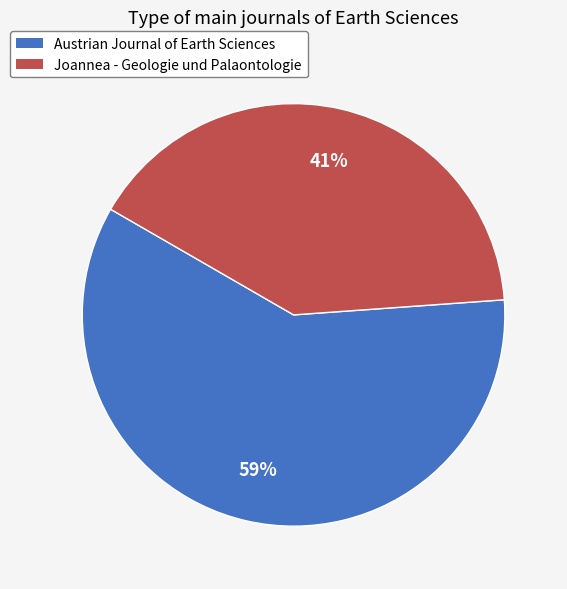

Which category has the biggest portion of the pie?

Austrian Journal of Earth Sciences